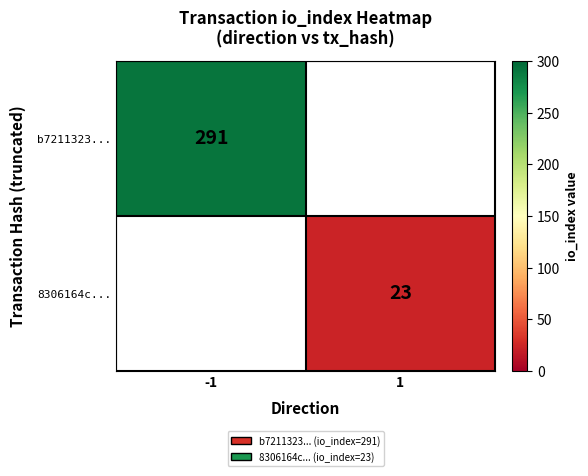

True or false: b7211323... has a value of 291 at -1.

True